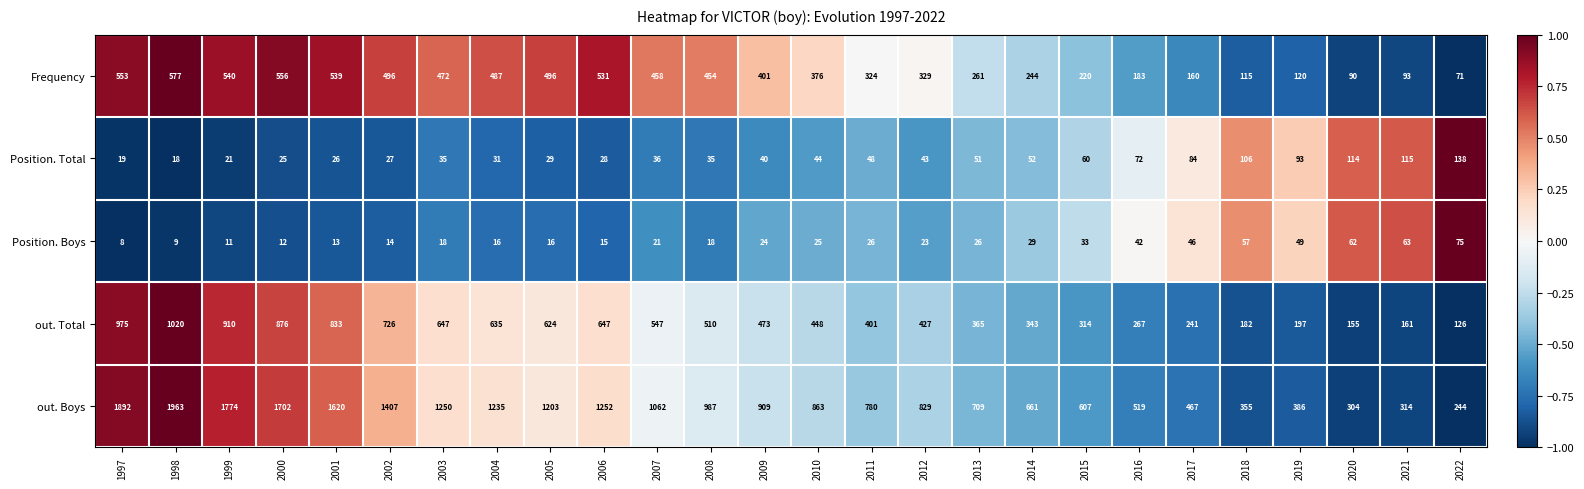

List the series in order of their peak value, highest first.

out. Boys, out. Total, Frequency, Position. Total, Position. Boys